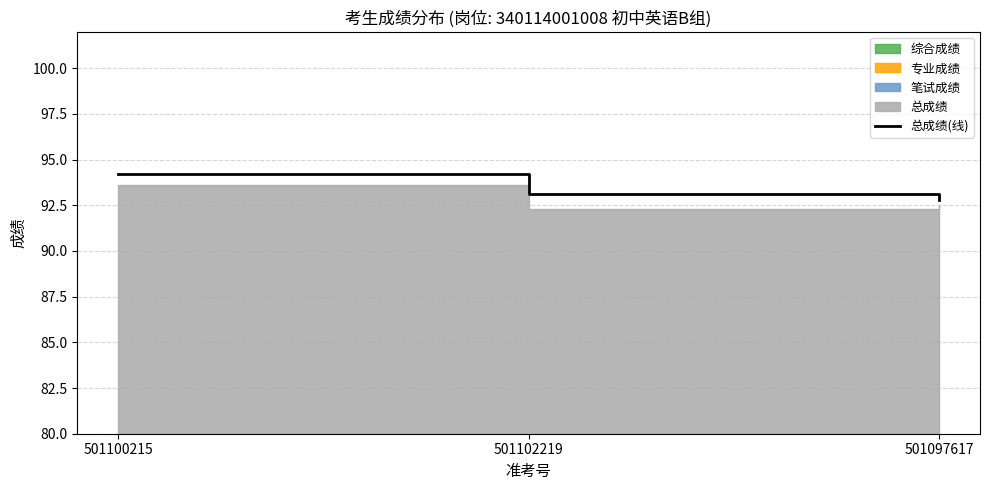

What is the label of the 1st point from the right?

501097617